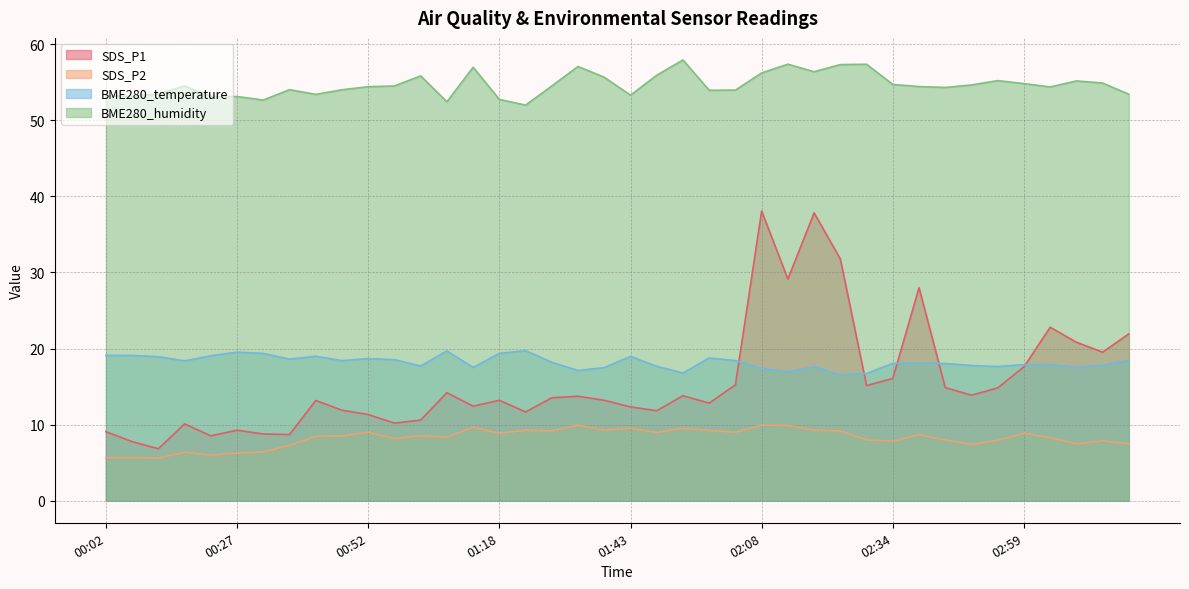

How many interior local valleys does the BME280_temperature series have?

11